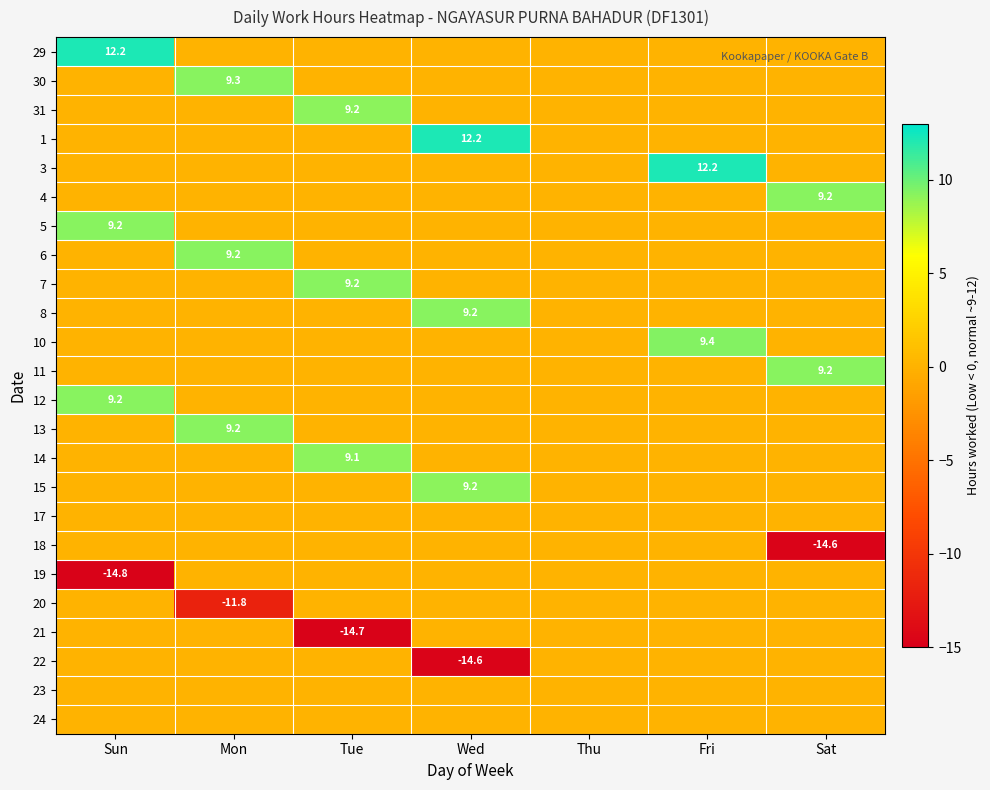

How many categories are shown in the chart?

7